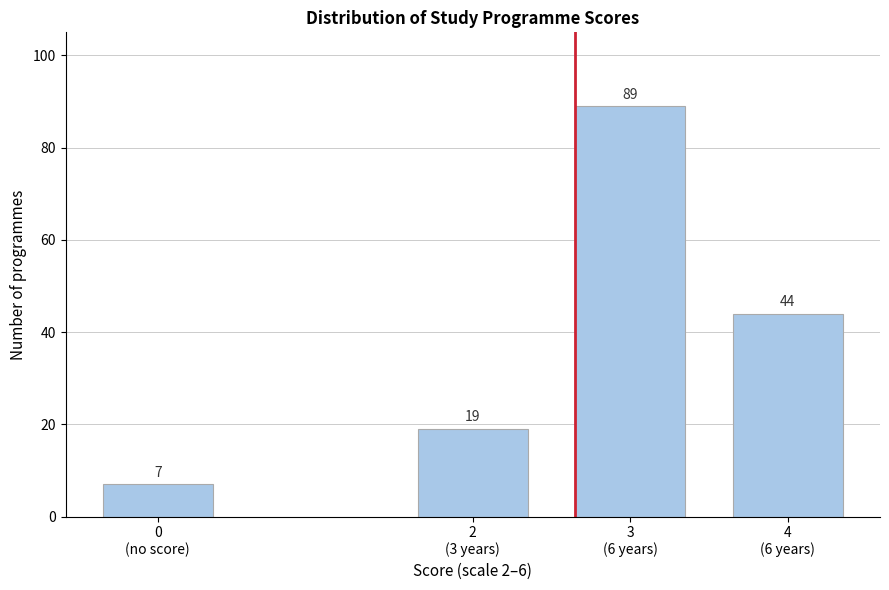

Reading left to right, what are all the values shown in this chart?

7	19	89	44